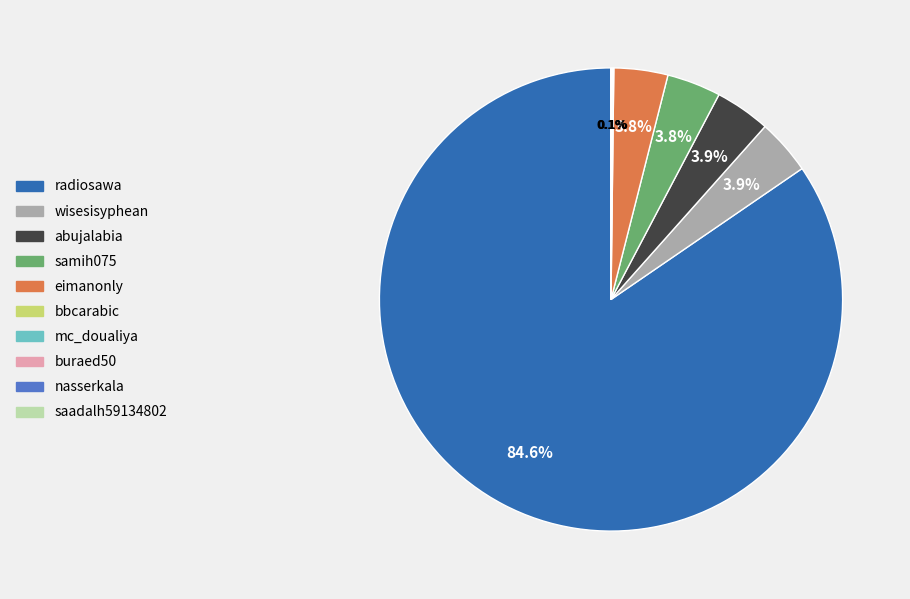

What is the largest slice in the pie chart?

radiosawa